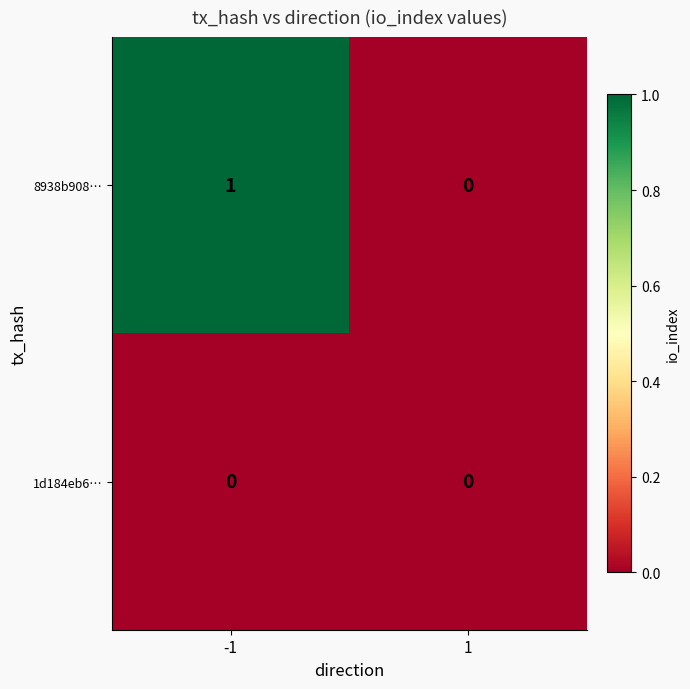

Which series changed the most between -1 and 1?

8938b908…